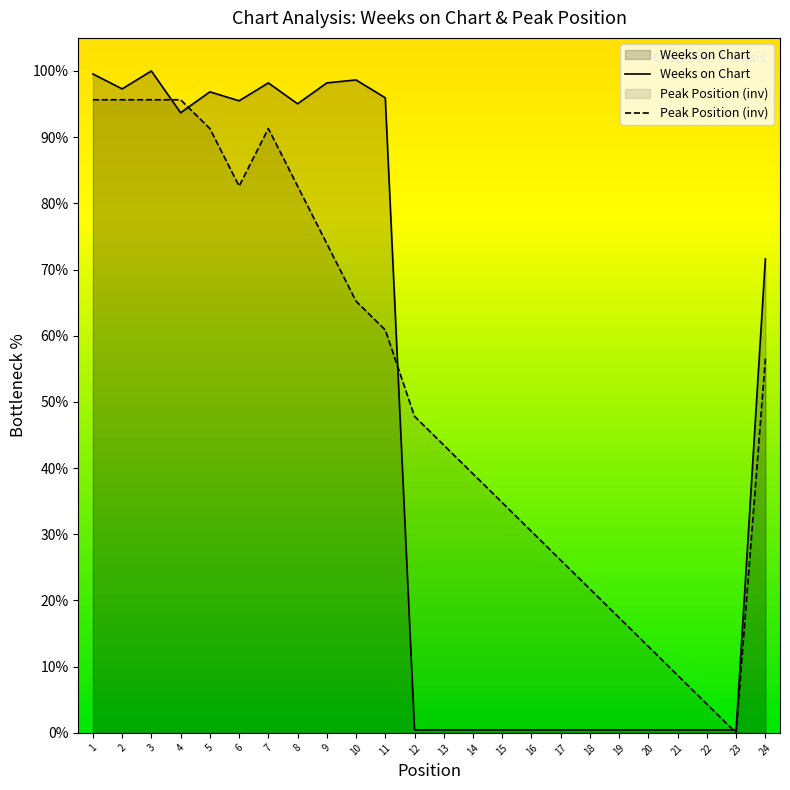

What are all the series names shown in the legend?

Weeks on Chart, Peak Position (inv)